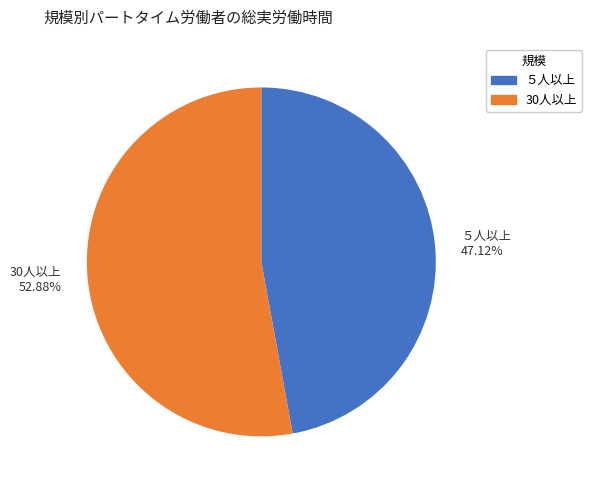

Is it true that 30人以上 is 53% of the pie?

True